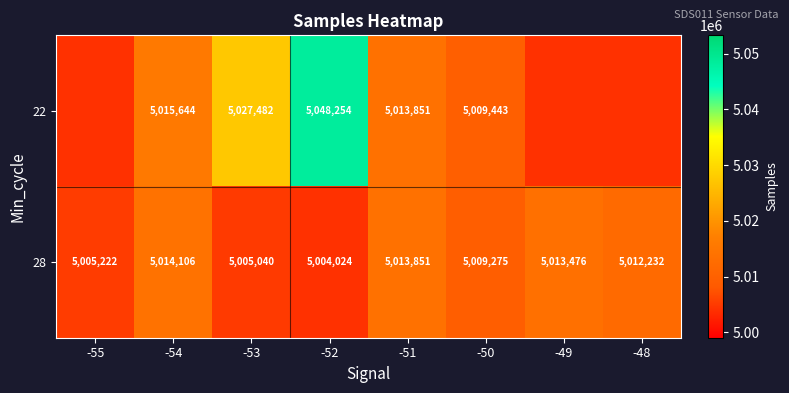

What is the approximate value of 28 at -54?

5014106